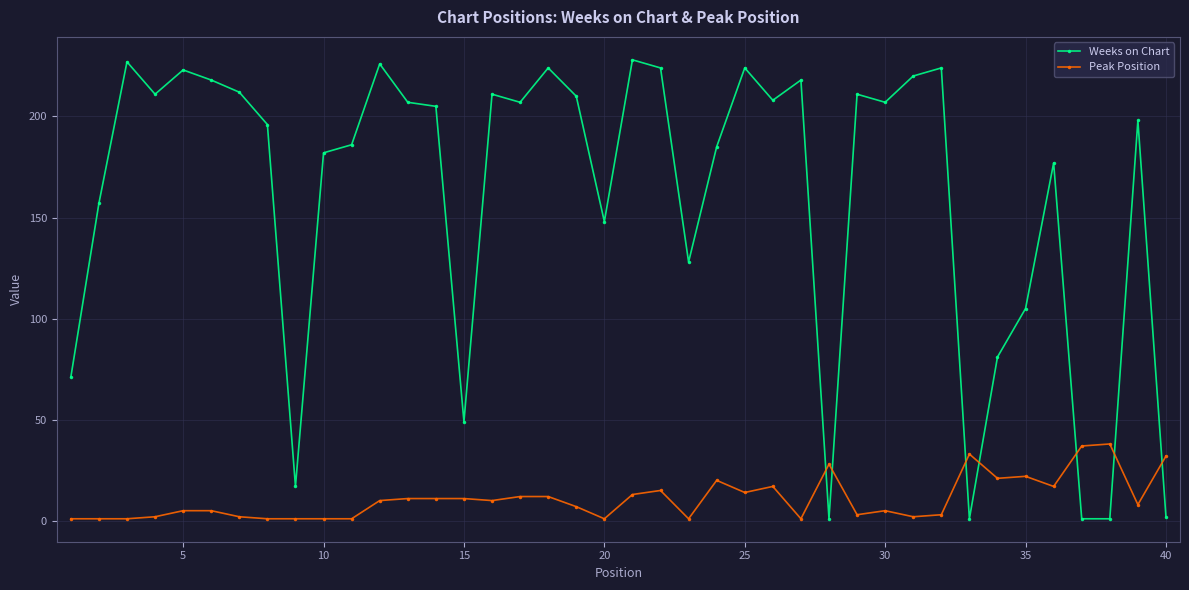

What is the average value of the Weeks on Chart series?

161